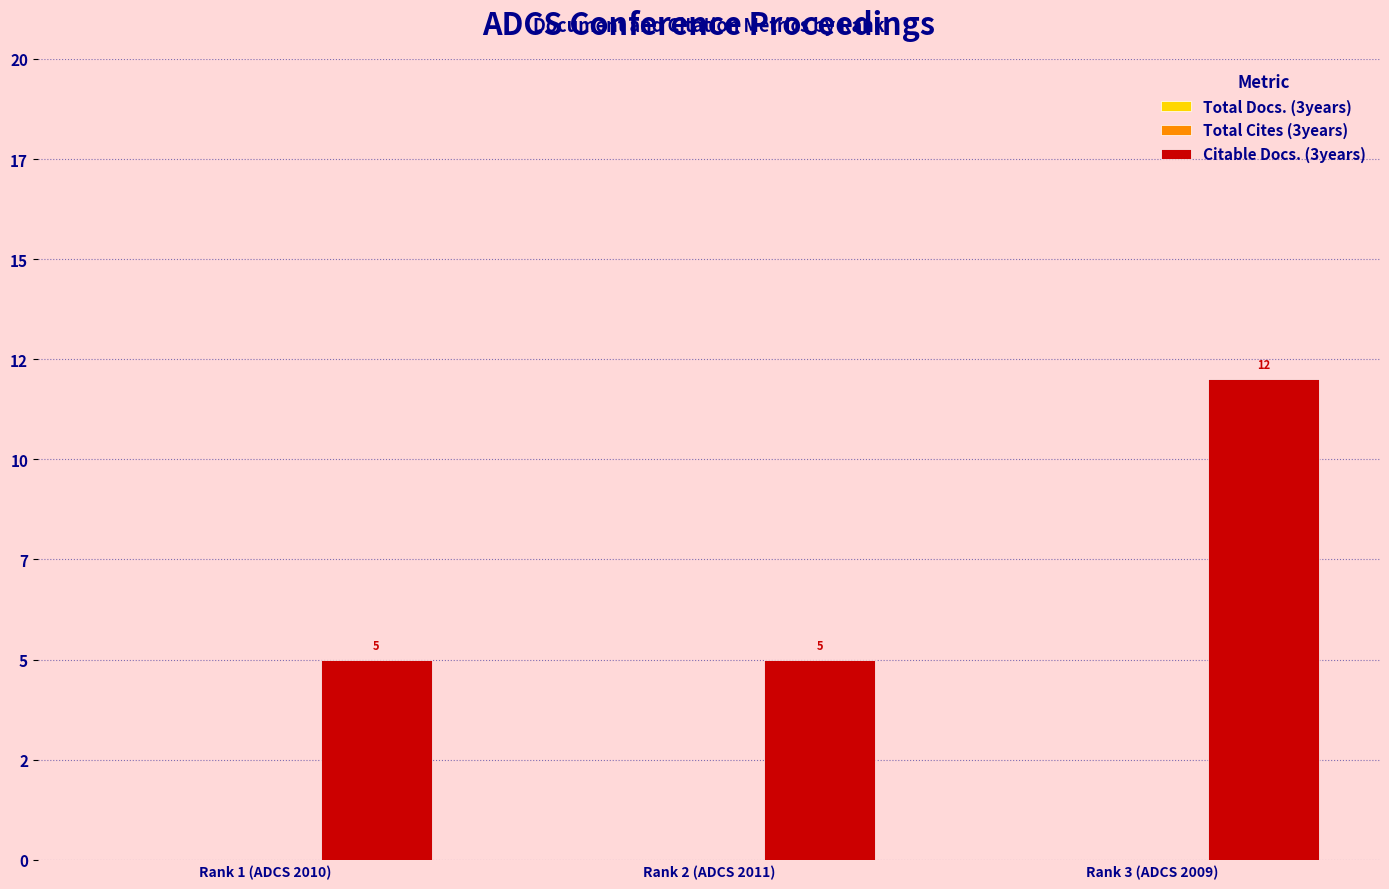

Are the bars horizontal?

No